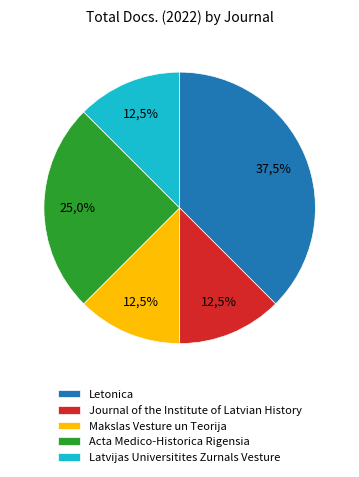

How many segments does this pie chart have?

5